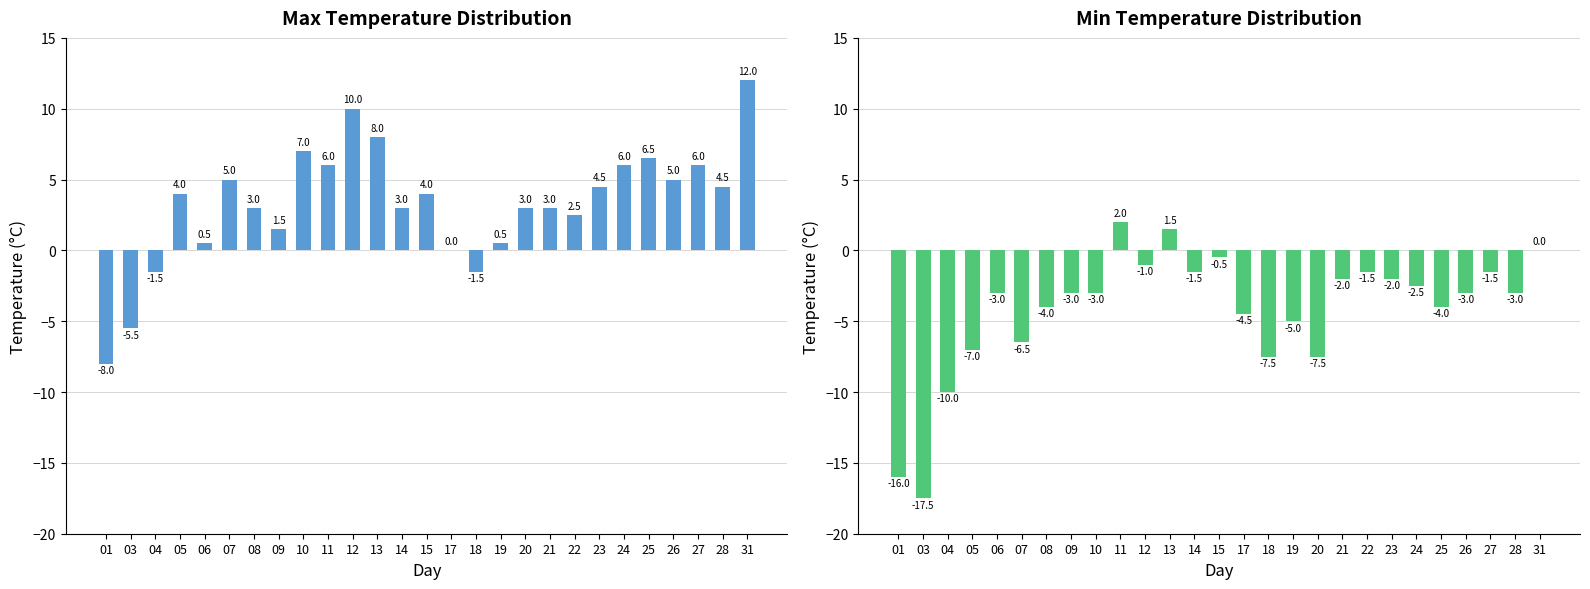

What are all the series names shown in the legend?

Max Temp (°C), Min Temp (°C)